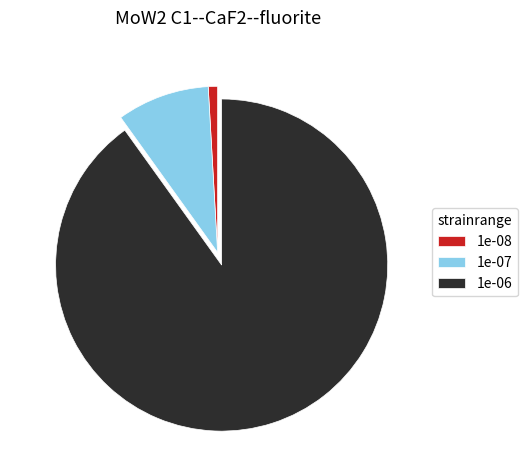

The 1e-08 slice represents 1% of the pie. True or false?

True